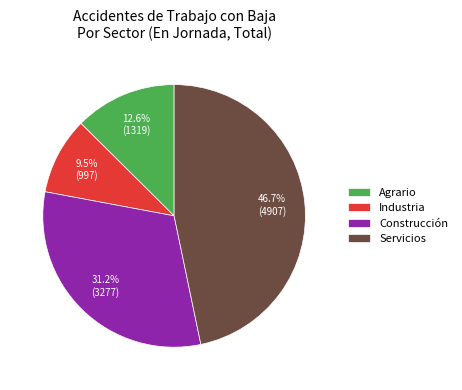

To the nearest percent, what portion does Agrario represent?

13%